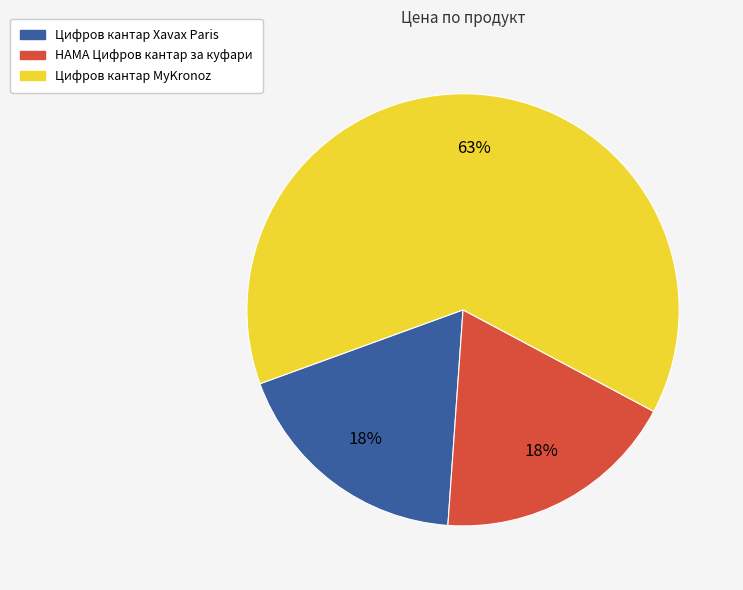

Is the sum of Цифров кантар Xavax Paris and Цифров кантар MyKronoz greater than half?

Yes